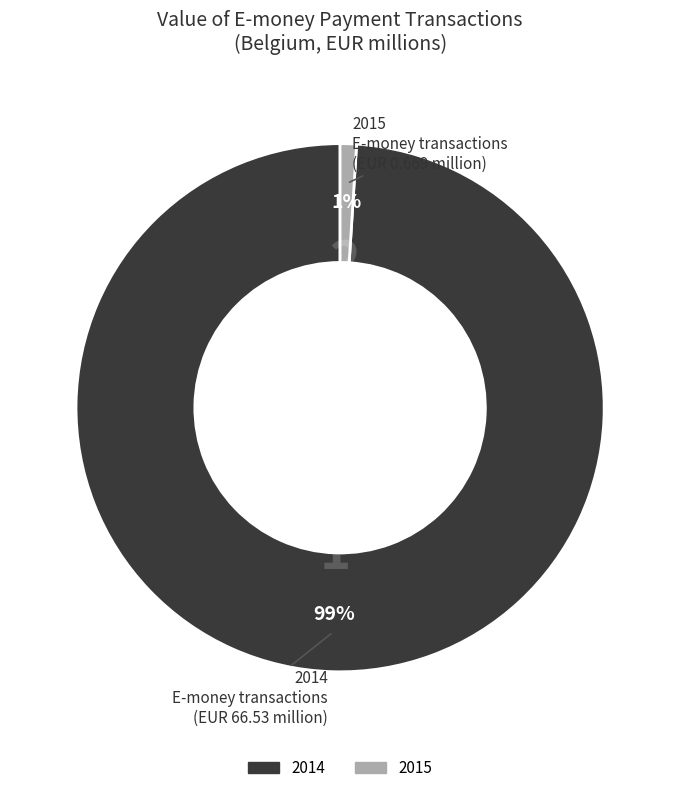

Rank the categories by value from lowest to highest.

2015, 2014